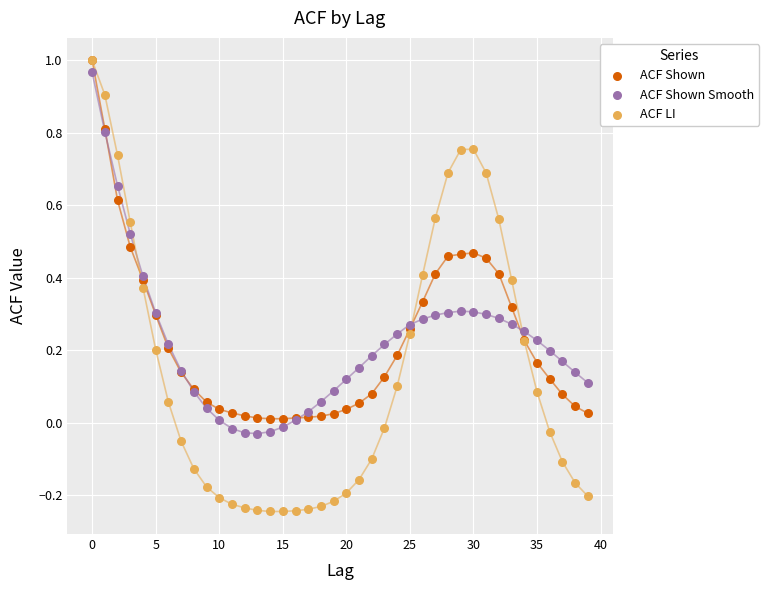

Which series reaches the minimum Y coordinate?

ACF LI